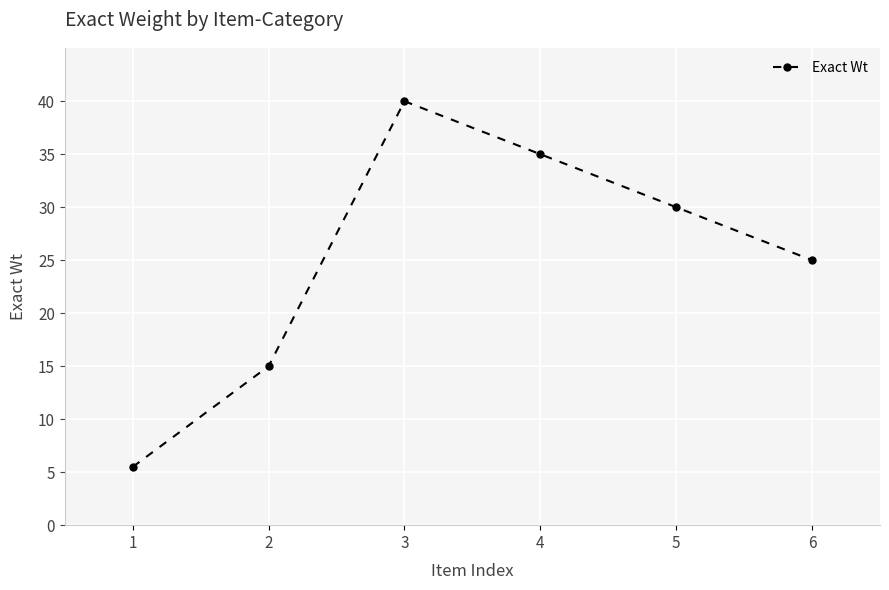

What is the greatest value displayed?

40.0